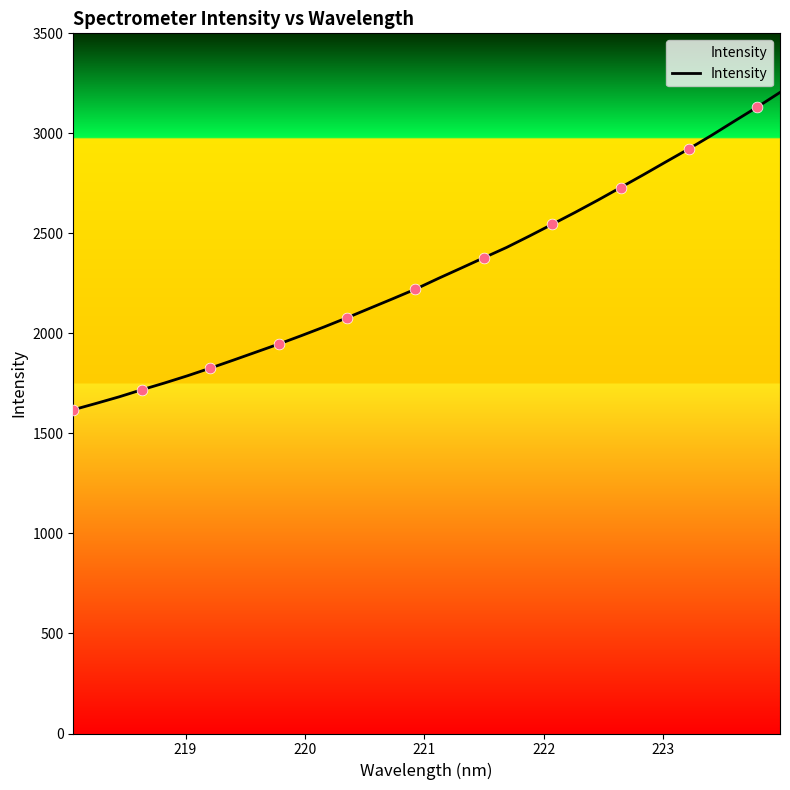

What is the greatest value displayed?

3204.7